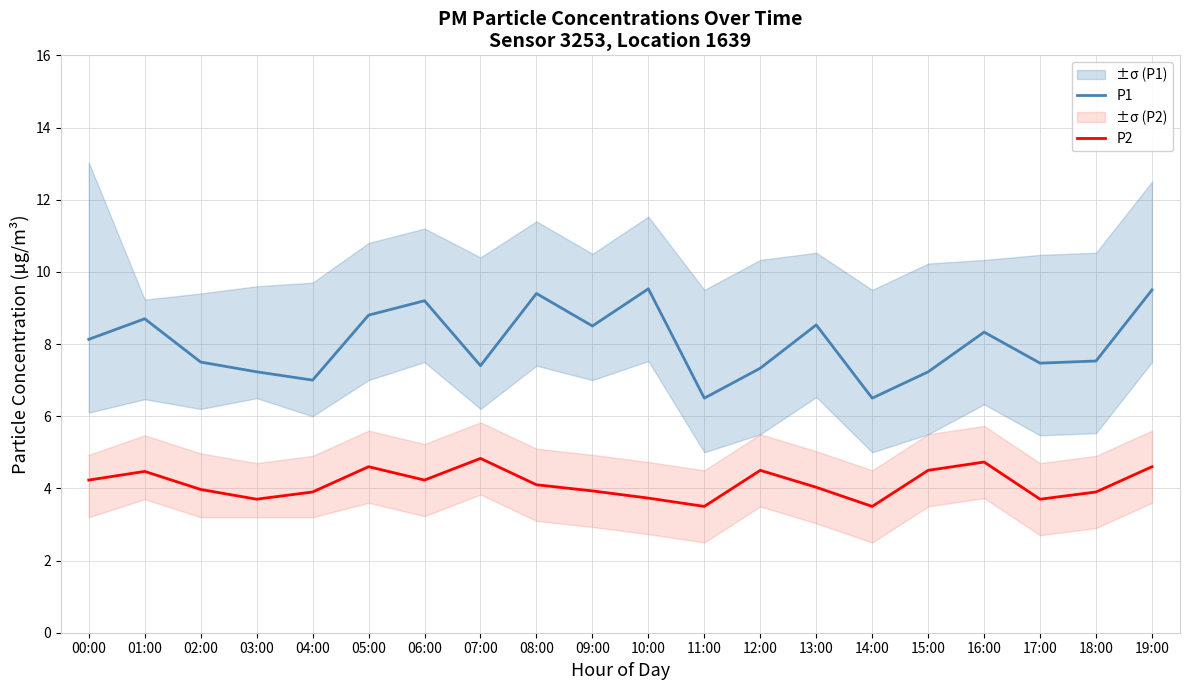

Where does the P1 series first go above 8?

00:00